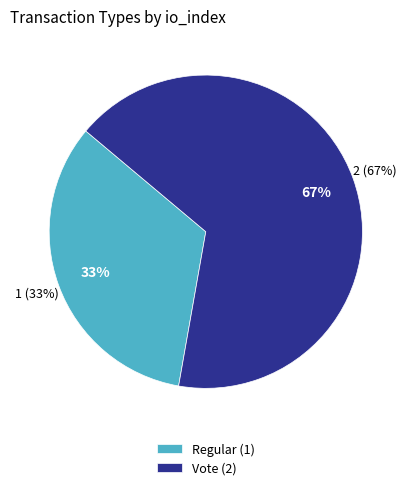

Which category has the biggest portion of the pie?

Vote